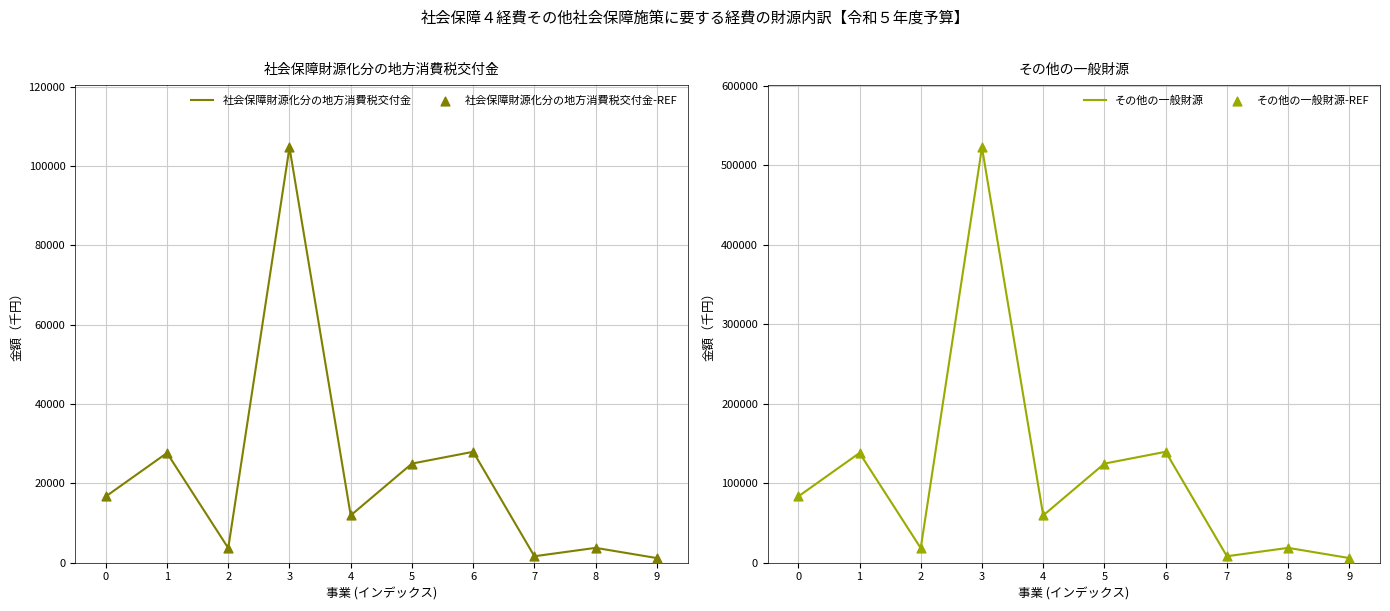

Which series has the largest total across all categories?

その他の一般財源